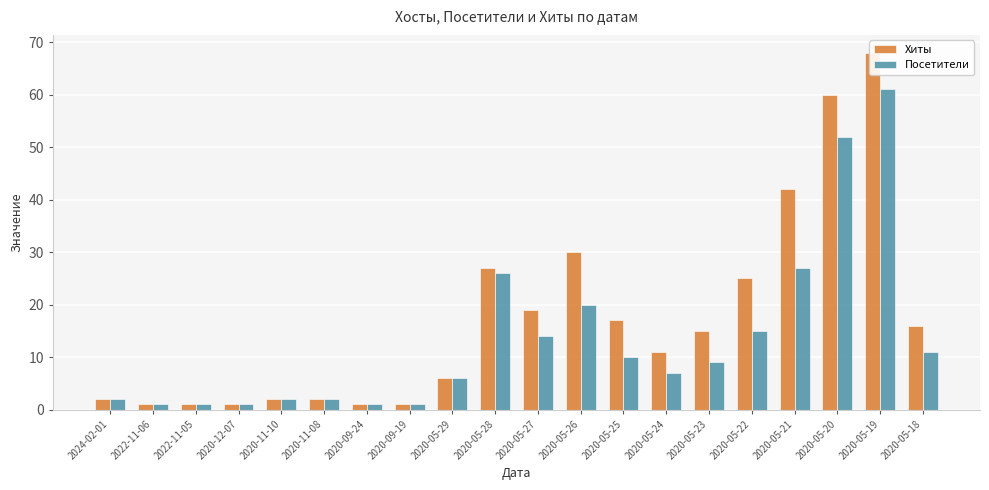

How many data points in Посетители are above 9?

9